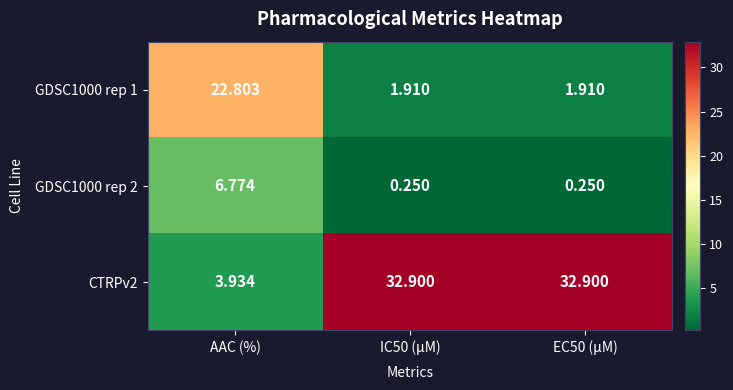

Is the value of GDSC1000 rep 2 at EC50 (µM) greater than the value of CTRPv2 at AAC (%)?

No